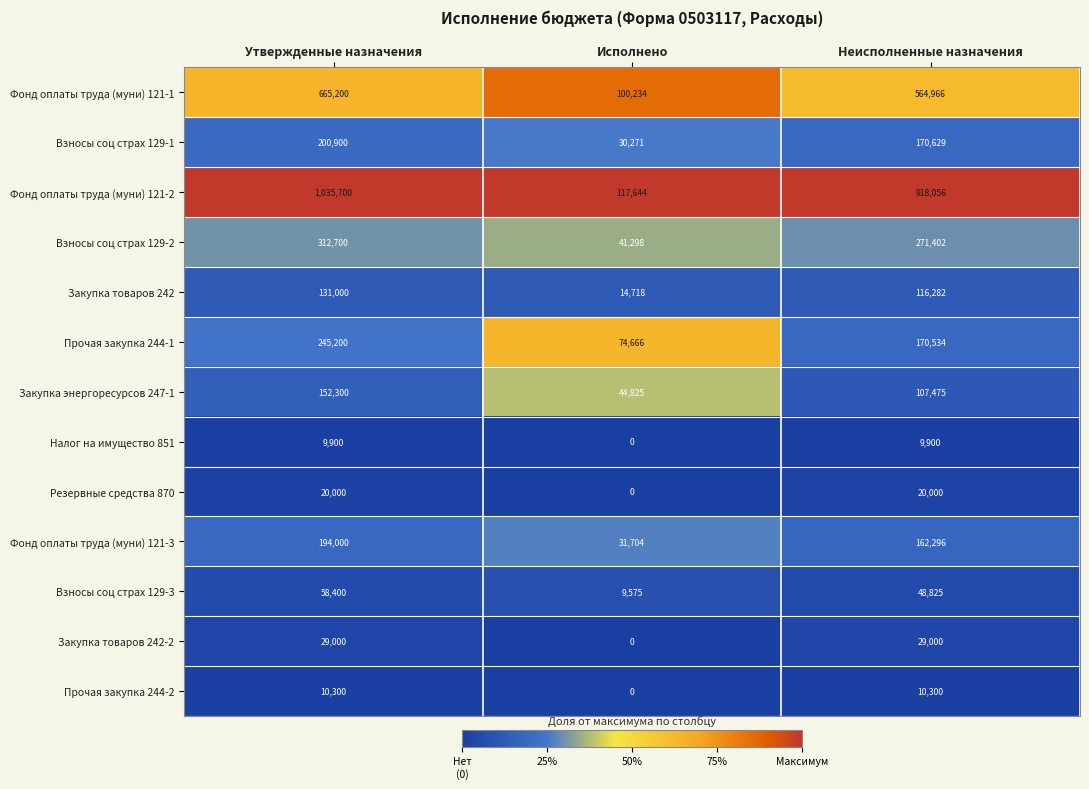

How many categories are shown in the chart?

3